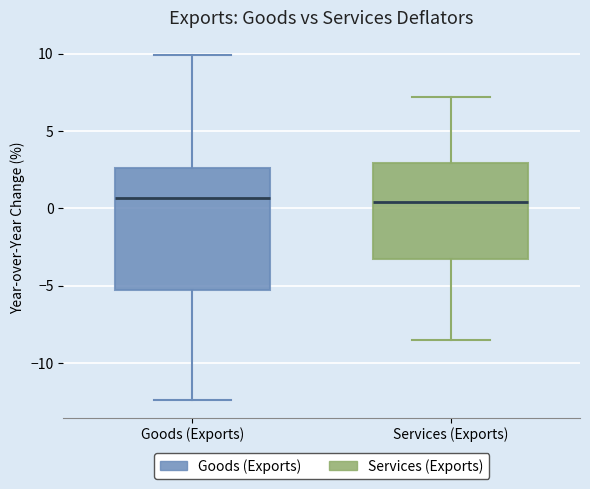

Reading left to right, read every box against the y-axis: the position of its median line, the range the box covers, and the ends of its whiskers. The values are not printed on the chart, so give them approximately, as read against the axis.

Goods (Exports): median 0.5, box -5.0 to 2.5, whiskers -12.5 to 10.0
Services (Exports): median 0.5, box -3.5 to 3.0, whiskers -8.5 to 7.0